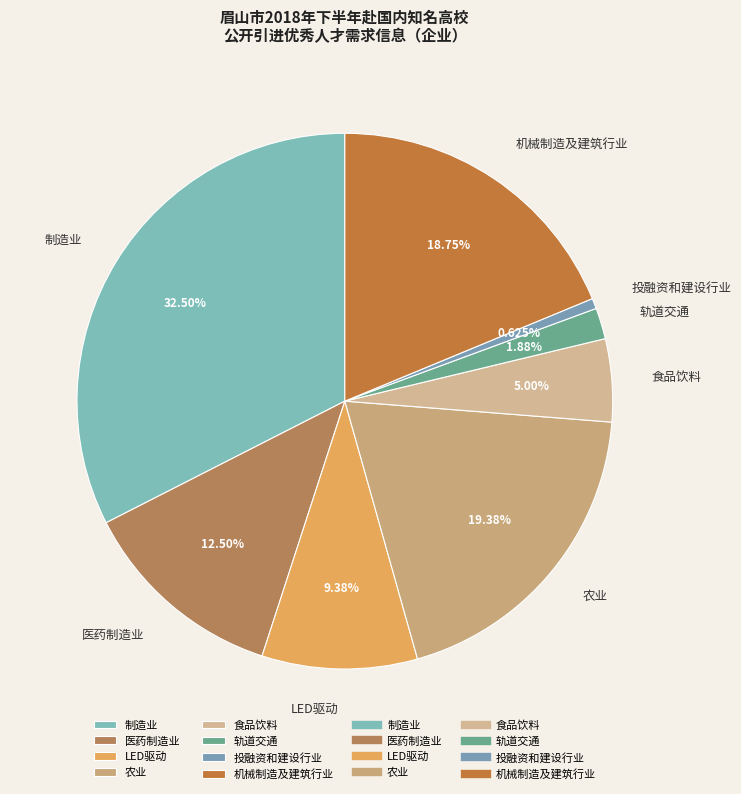

How many slices are in this pie chart?

8